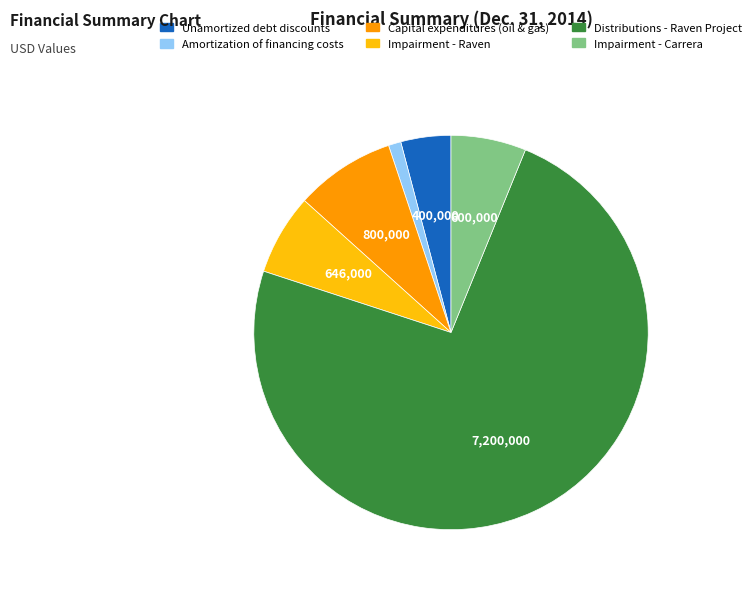

Is there any slice that represents more than half of the pie?

Yes